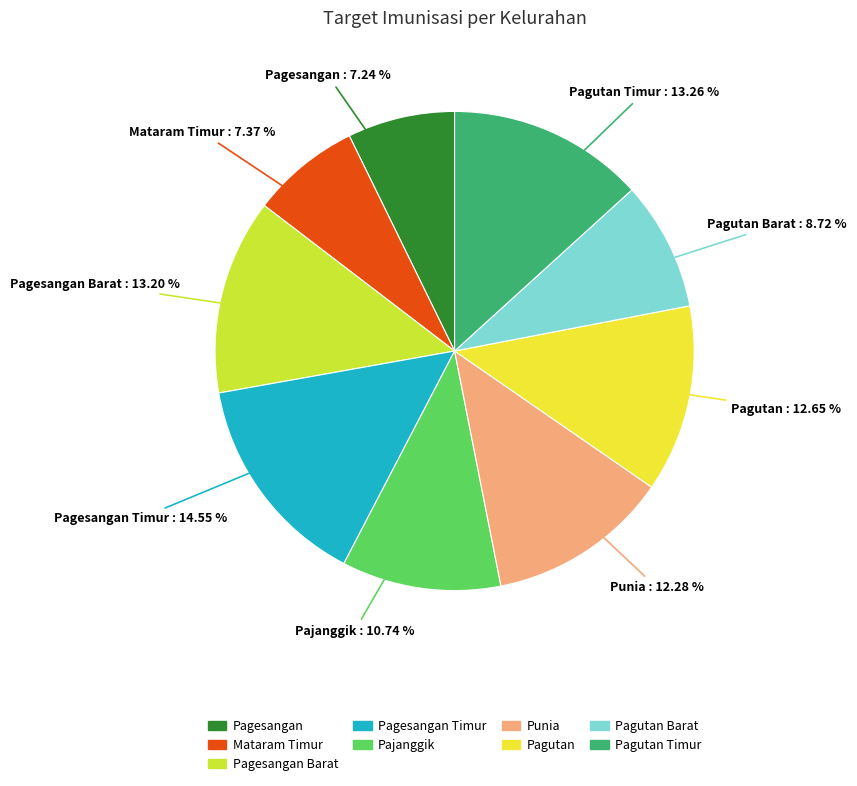

Does any single category account for the majority?

No